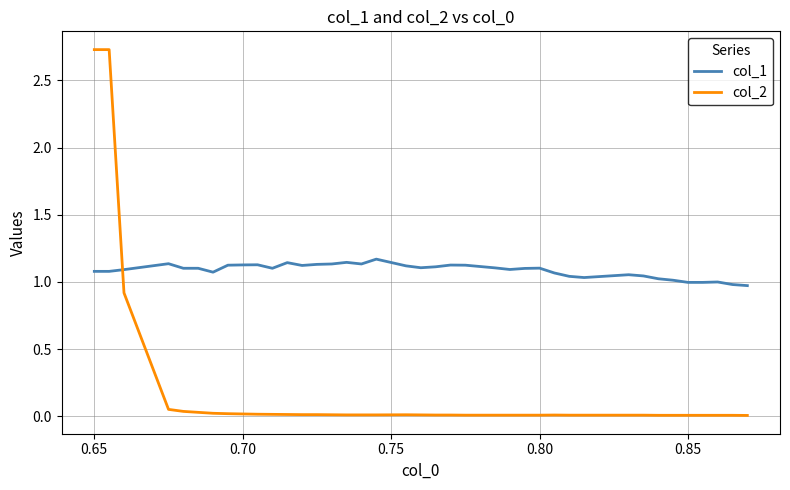

Which series has the widest spread of values?

col_2